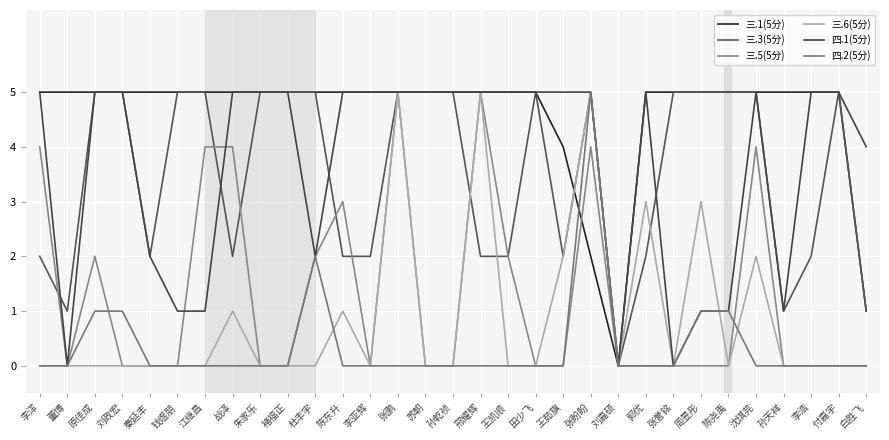

What is the label of the 25th point from the left?

周昱彤